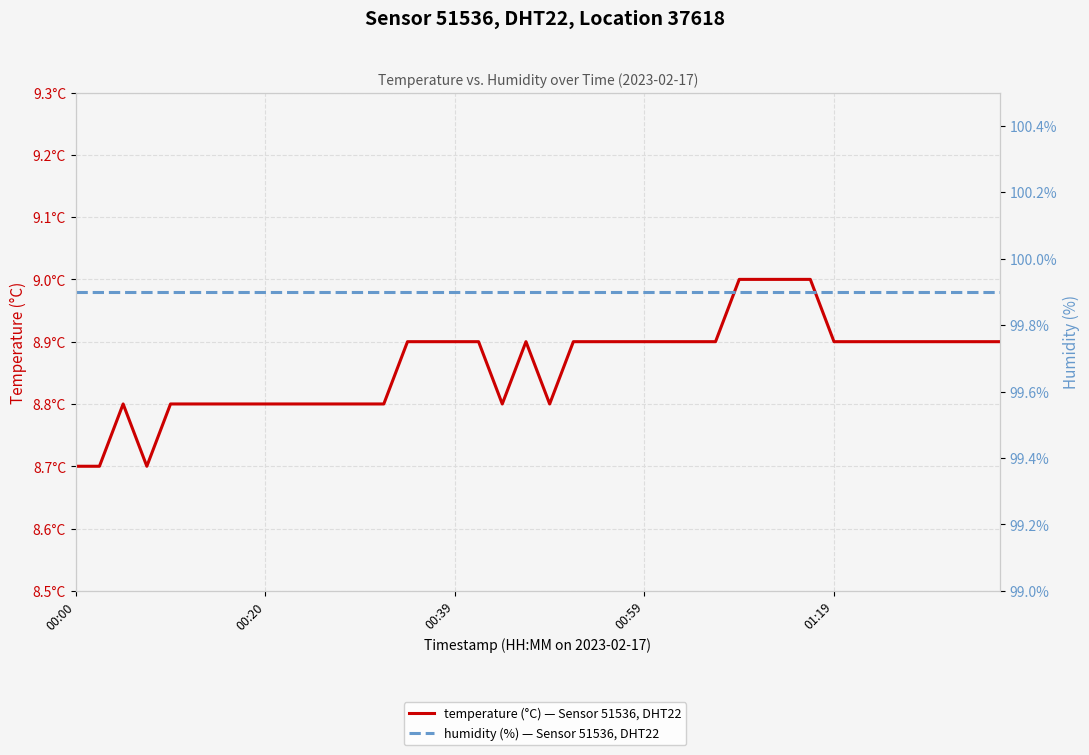

Which series changed the most between 19 and 31?

temperature